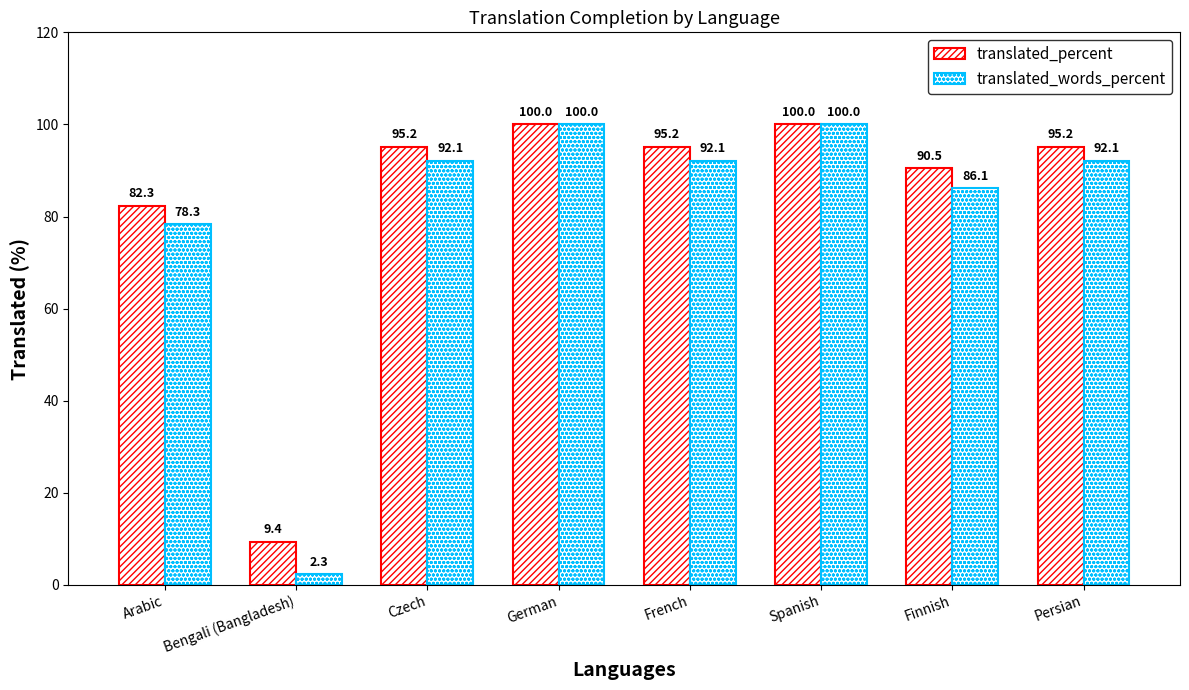

Are the bars horizontal?

No